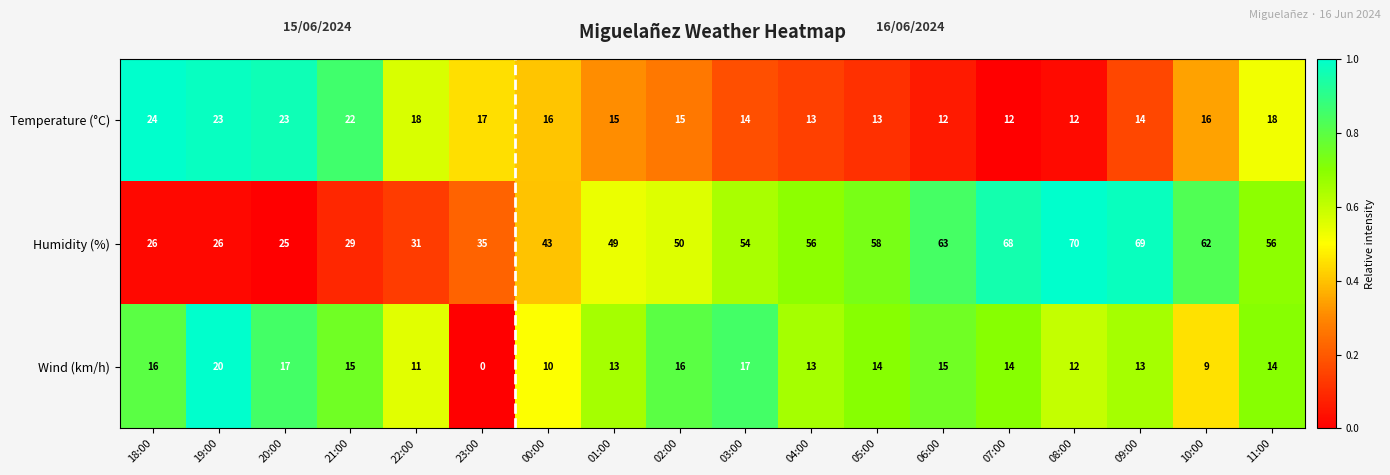

The value of Humidity (%) at 18:00 is 26. True or false?

True